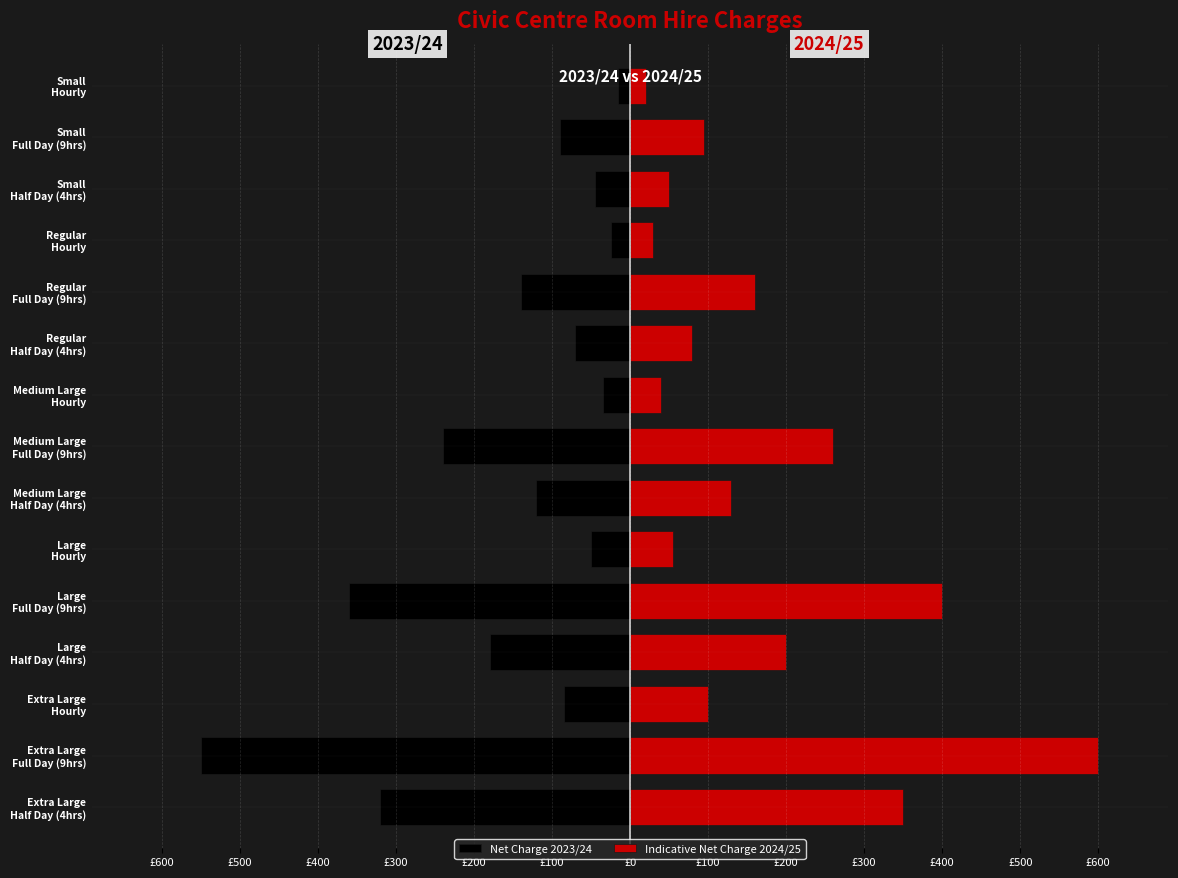

Which series has the widest spread of values?

Indicative Net Charge 2024/25